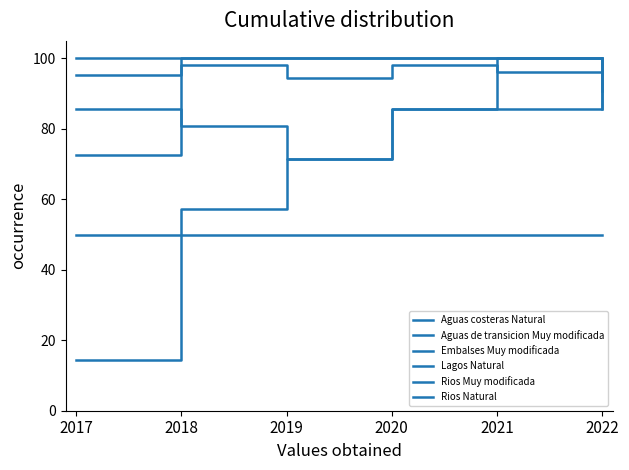

Is it true that Embalses Muy modificada equals 143.9 at 2020?

False